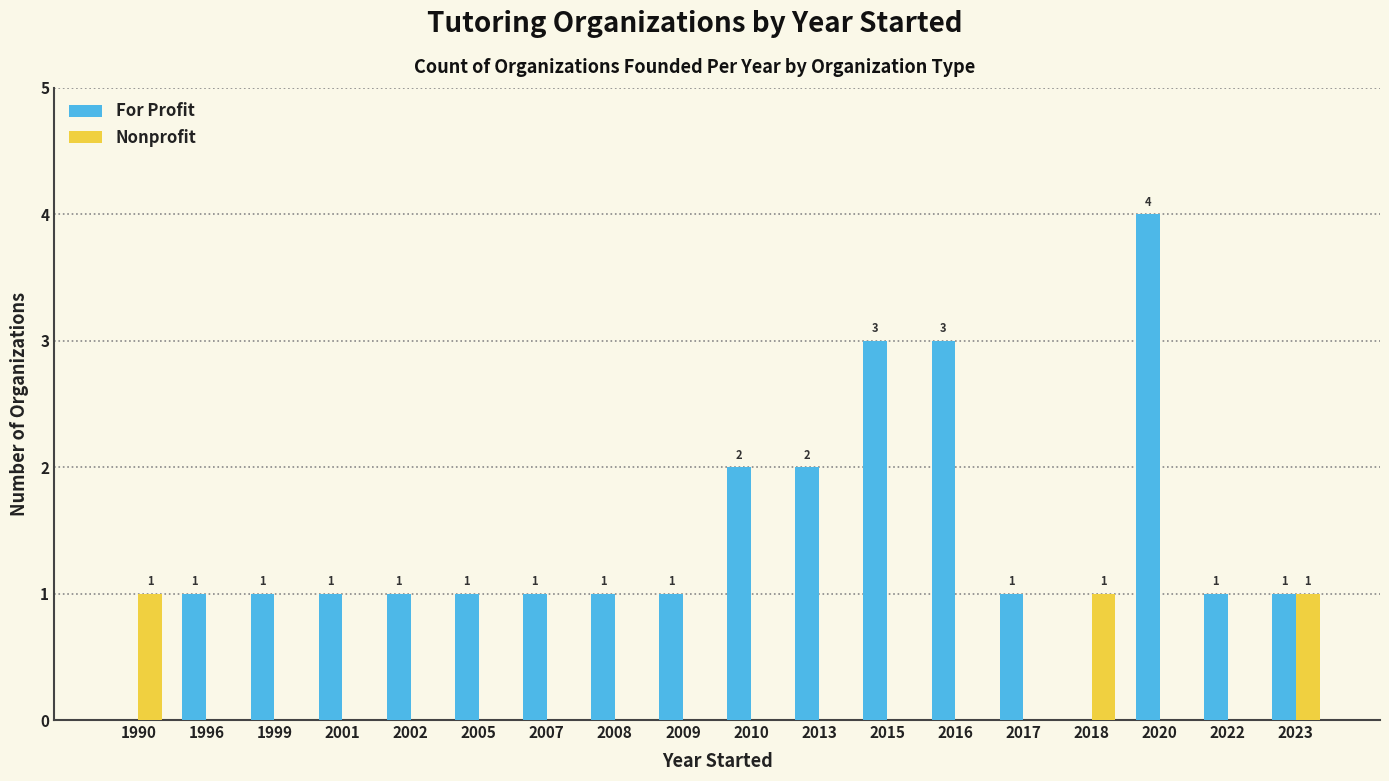

What is the sum of all For Profit values?

25